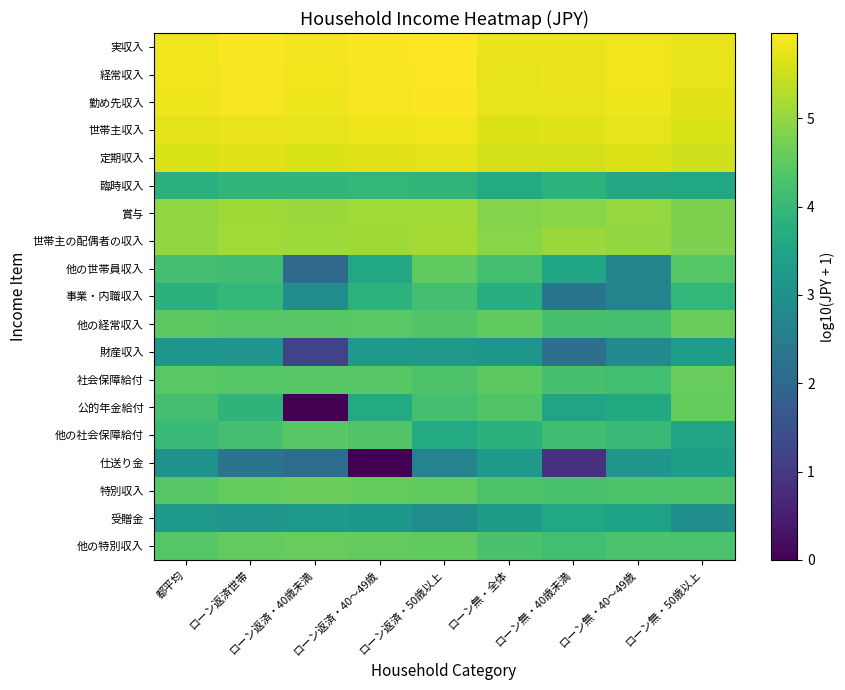

Rank the series at ローン無・50歳以上 from lowest to highest value.

受贈金, 財産収入, 仕送り金, 他の社会保障給付, 臨時収入, 事業・内職収入, 他の特別収入, 特別収入, 他の世帯員収入, 公的年金給付, 社会保障給付, 他の経常収入, 賞与, 世帯主の配偶者の収入, 定期収入, 世帯主収入, 勤め先収入, 経常収入, 実収入